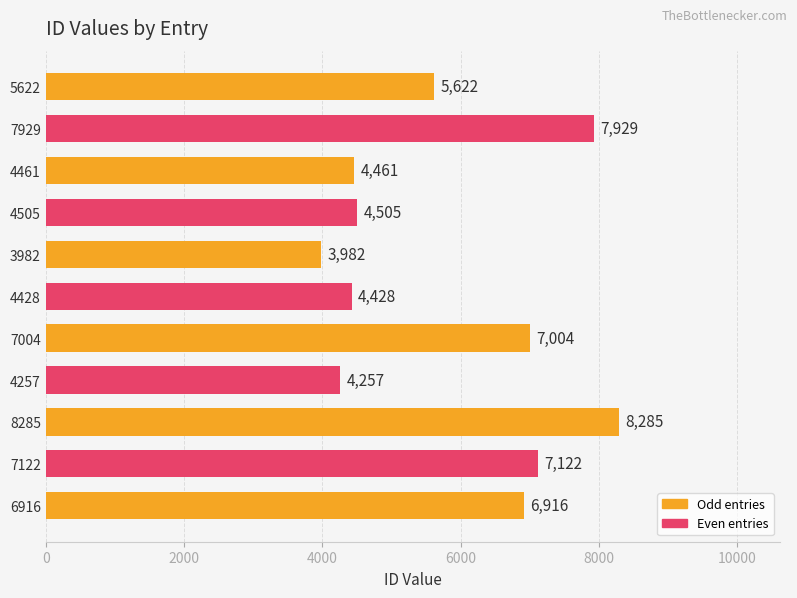

List the labels in order of value, smallest first.

3982, 4257, 4428, 4461, 4505, 5622, 6916, 7004, 7122, 7929, 8285